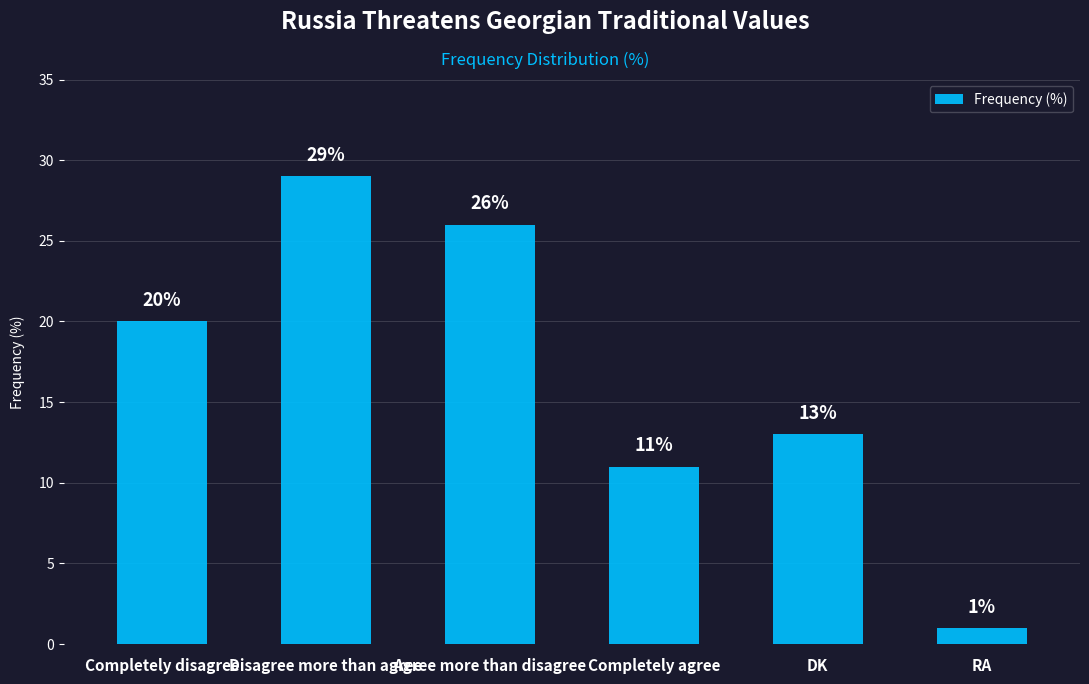

What is the maximum value shown in the chart?

29